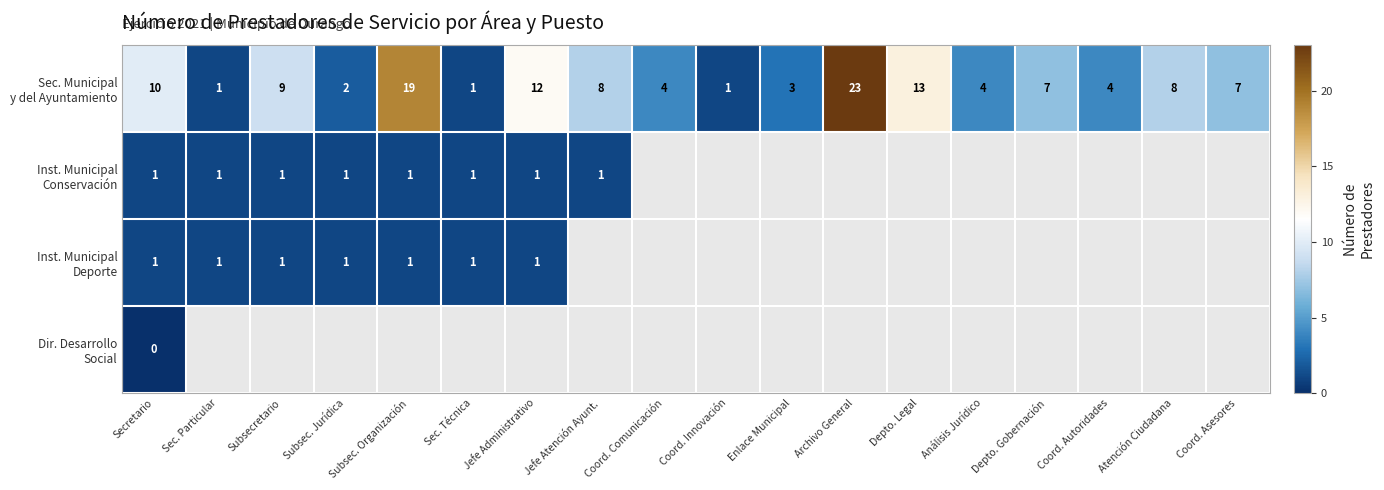

At how many categories does at least one series exceed 2?

14